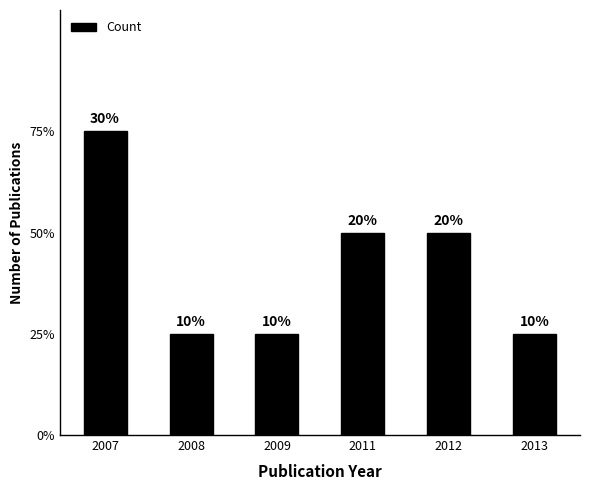

What is the difference between the maximum and minimum values?

2